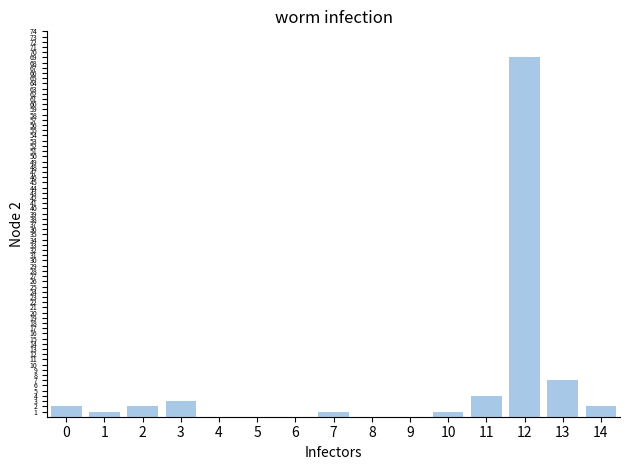

Reading left to right, extract all data points from this chart.

2	1	2	3	0	0	0	1	0	0	1	4	69	7	2